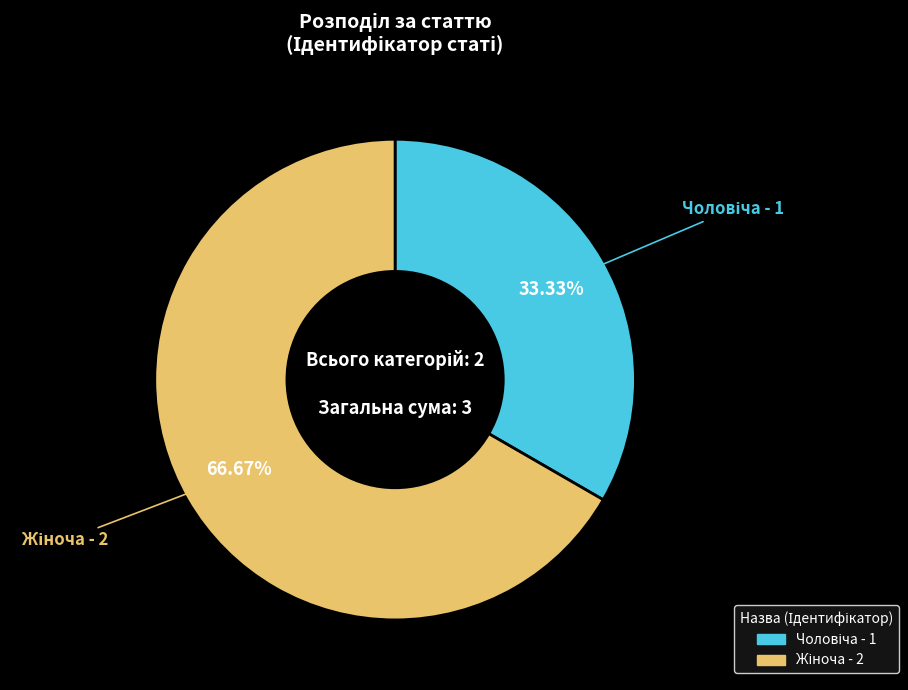

How many slices are in this pie chart?

2